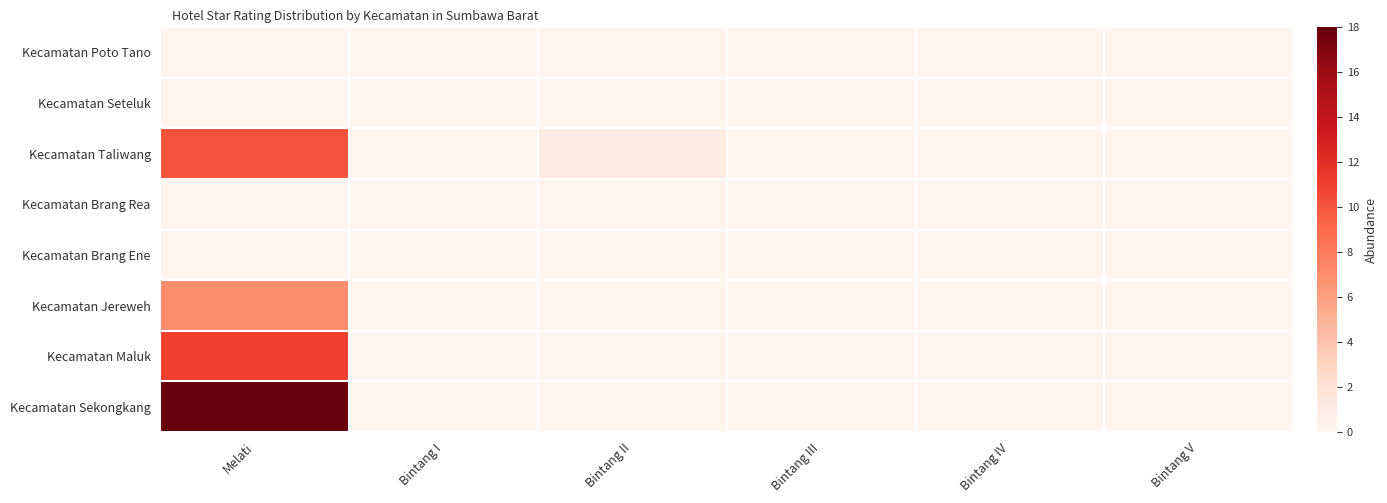

What is the total value across all series at Melati?

46